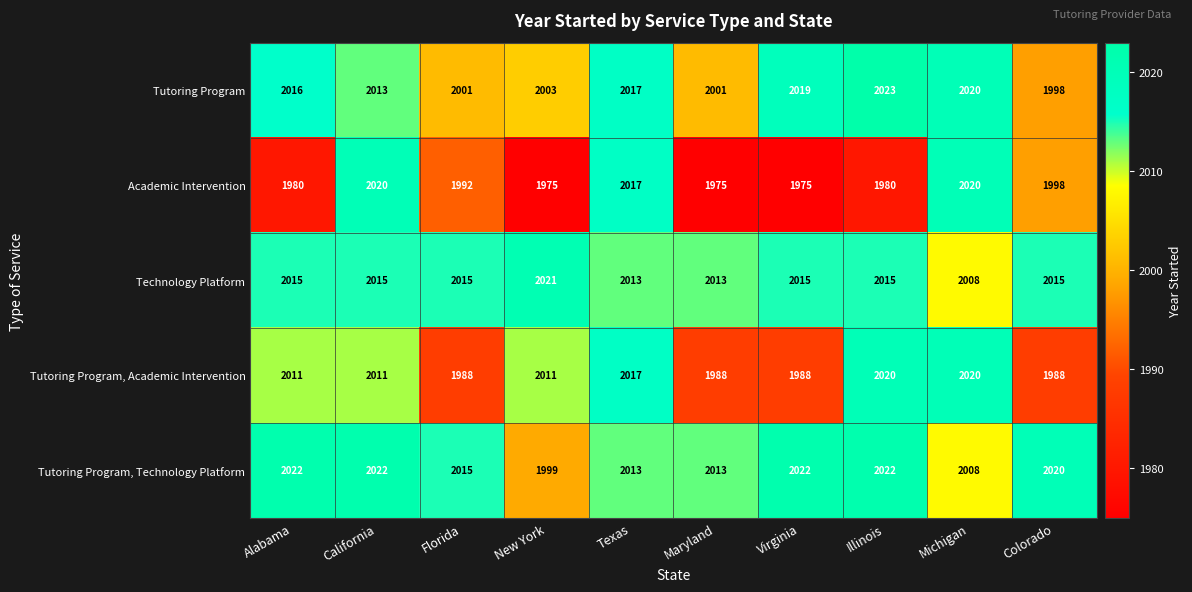

True or false: Tutoring Program, Technology Platform has a value of 2013 at Texas.

True